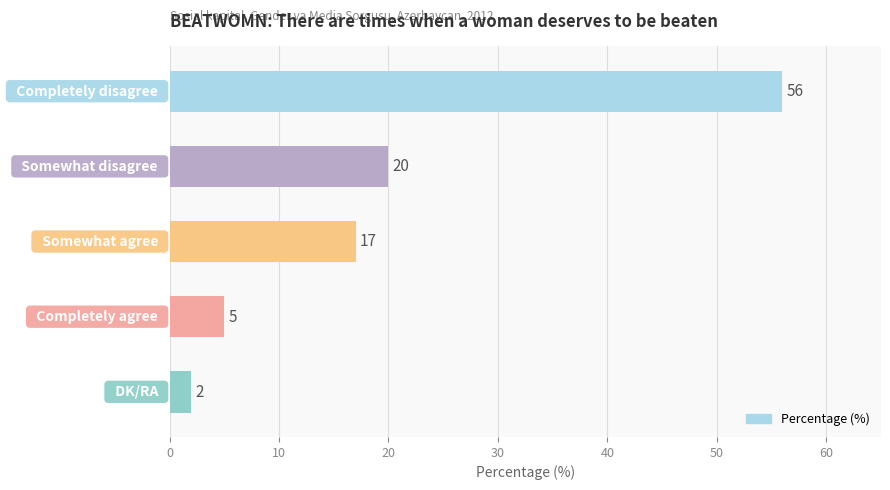

What is the maximum value shown in the chart?

56